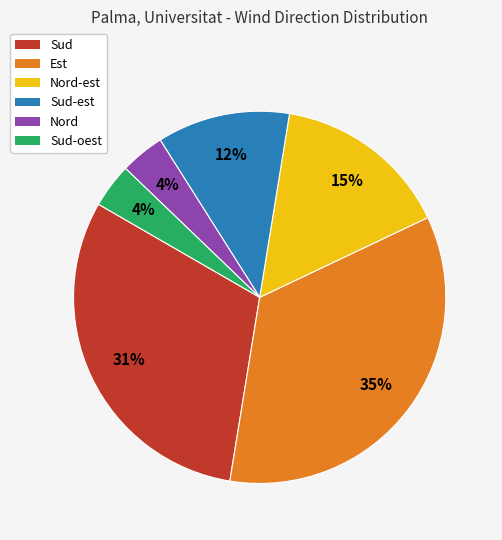

Does any single category account for the majority?

No